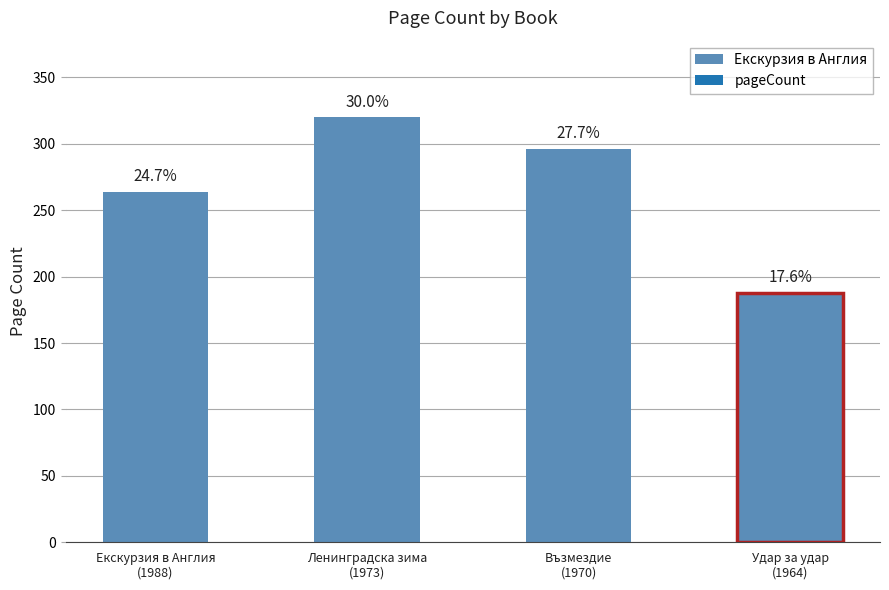

What position from the right is Ленинградска зима?

3